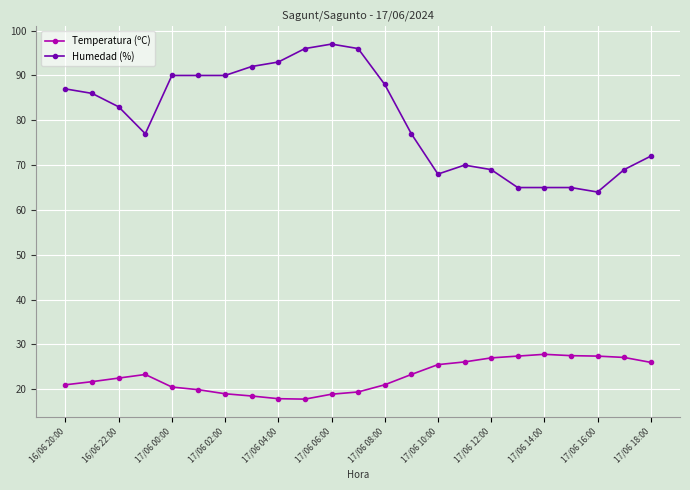

What is the difference between the maximum and second lowest values in the Humedad (%) series?

32.0